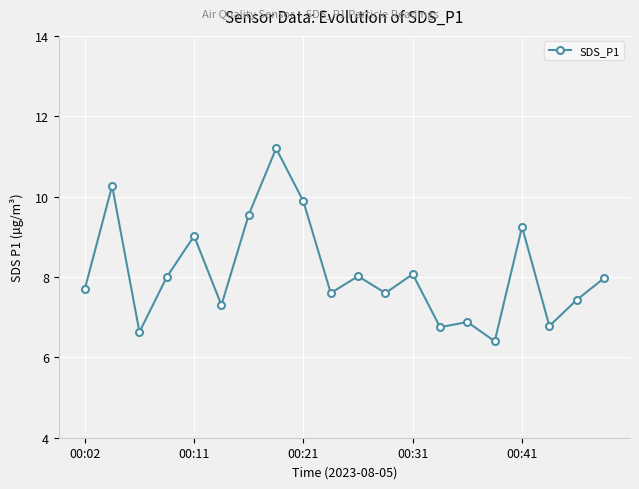

True or false: the data has more than 1 interior local peaks.

True